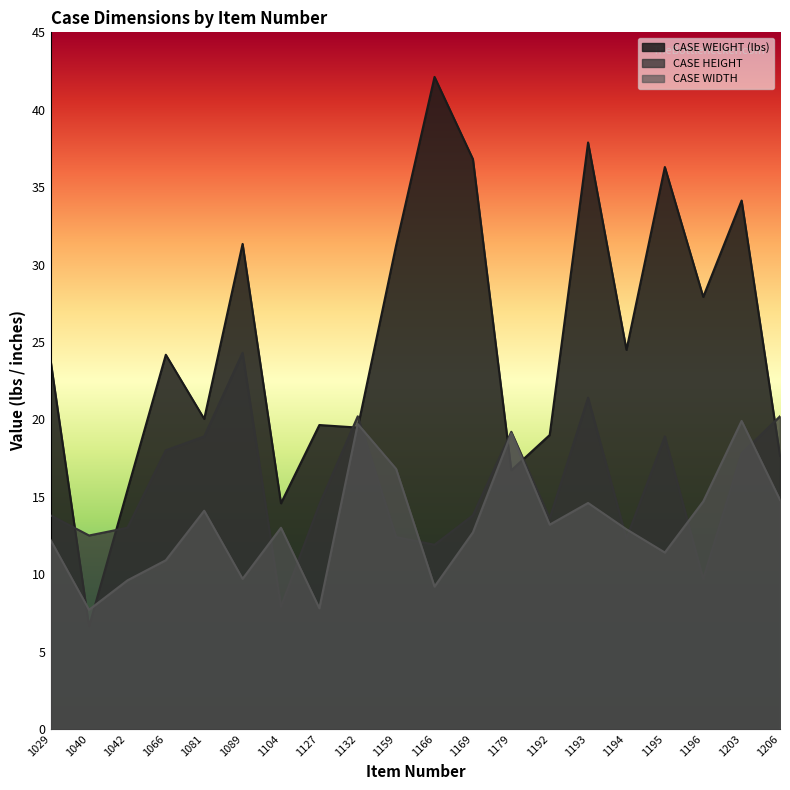

What is the value of the CASE WIDTH point at the 13th from the left?

19.1